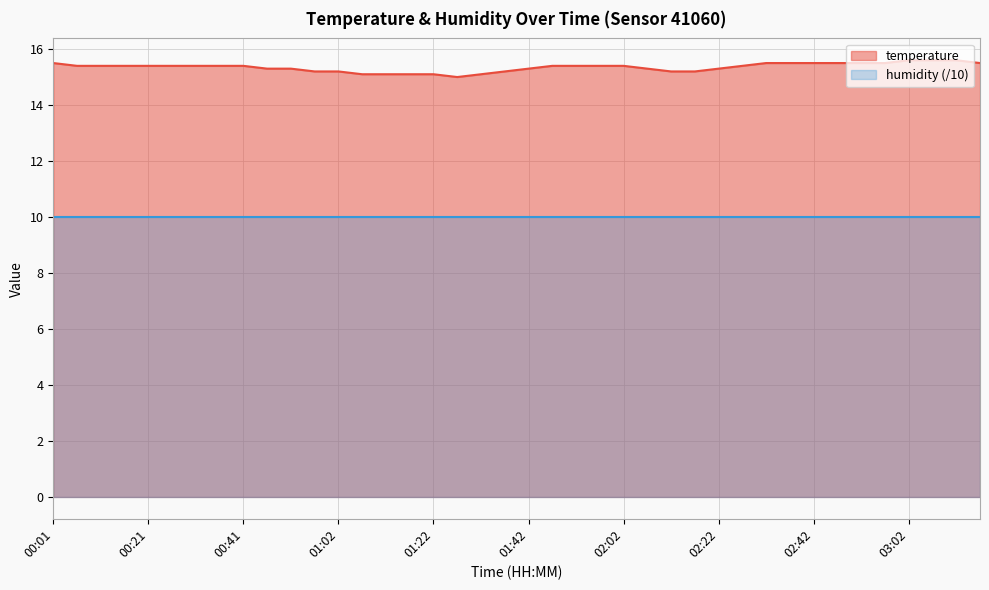

How many data points does each series have?

40